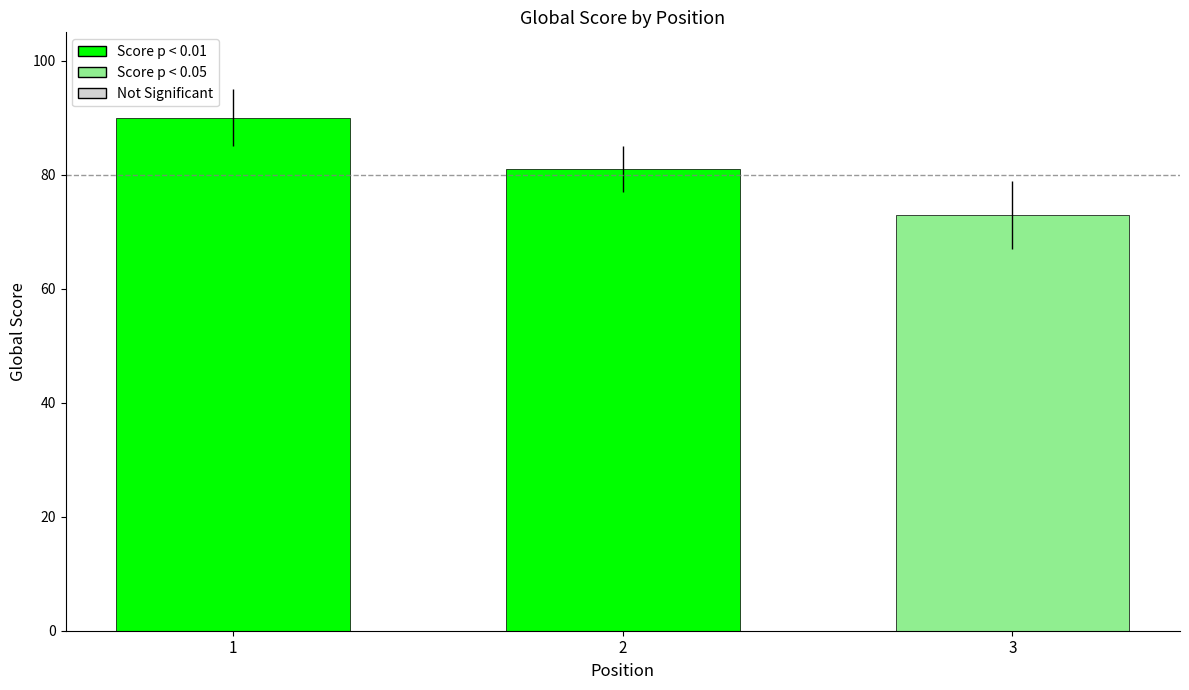

What is the difference between the values at 3 and 2?

8